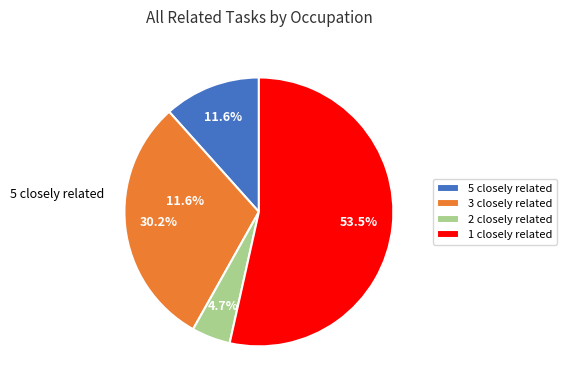

Is it true that Web Administrators is 22% of the pie?

False